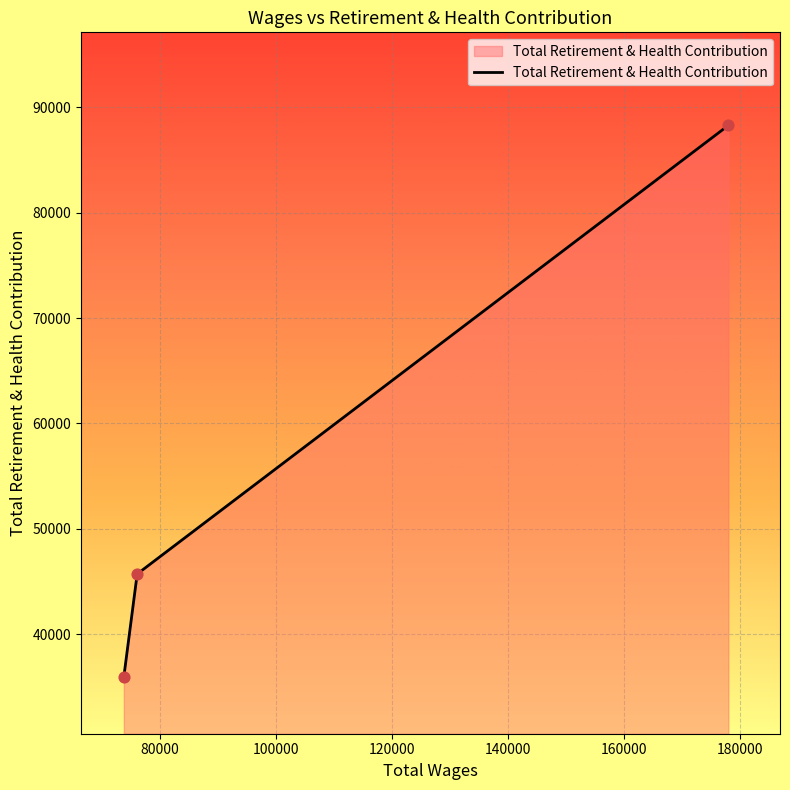

What is the average value?

56650